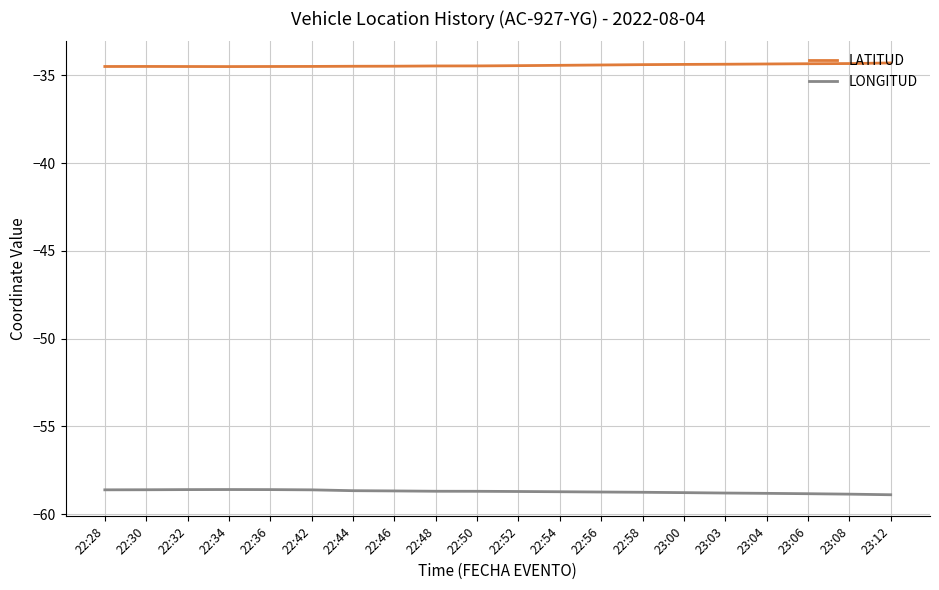

Is this an area chart (filled region under the line)?

No